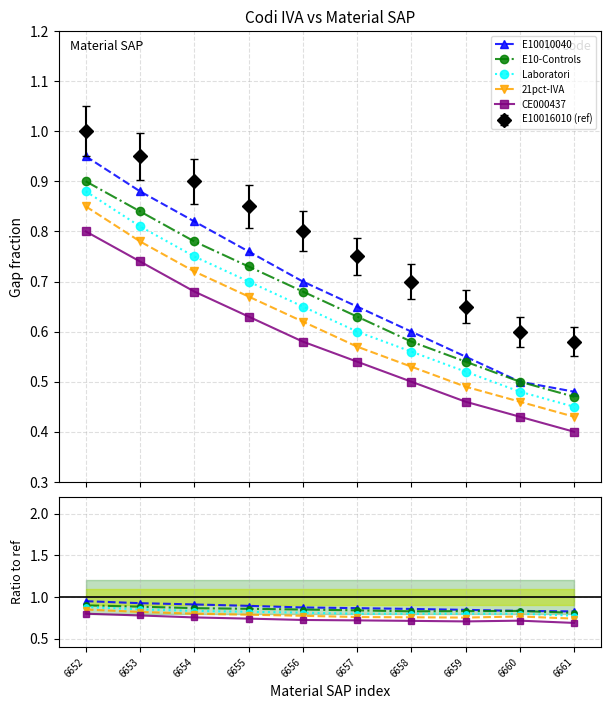

True or false: 21pct-IVA and E10-Controls cross at least once.

False